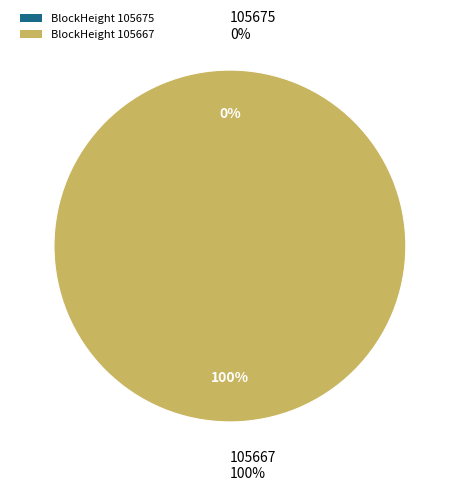

How many segments does this pie chart have?

2